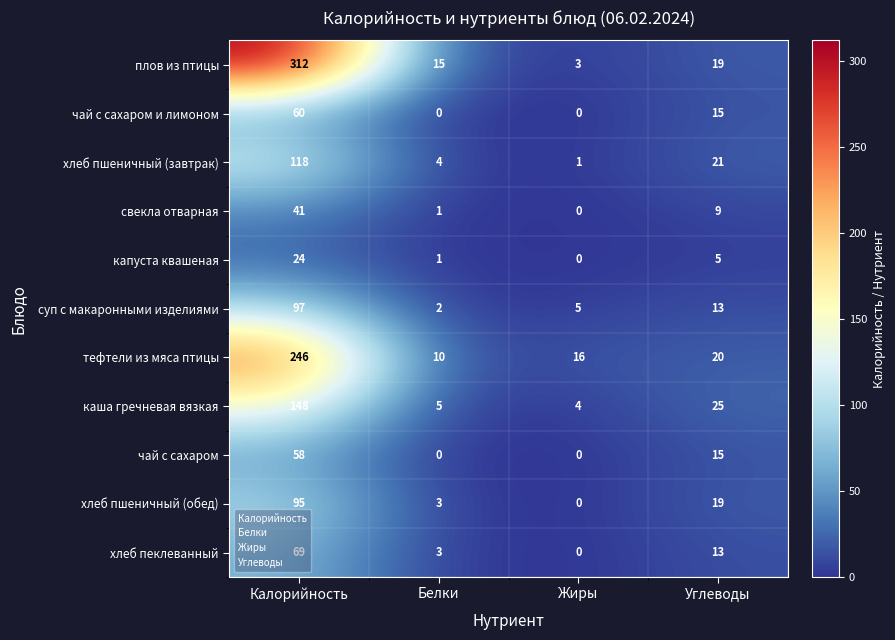

At which category is the sum across all series the highest?

Калорийность